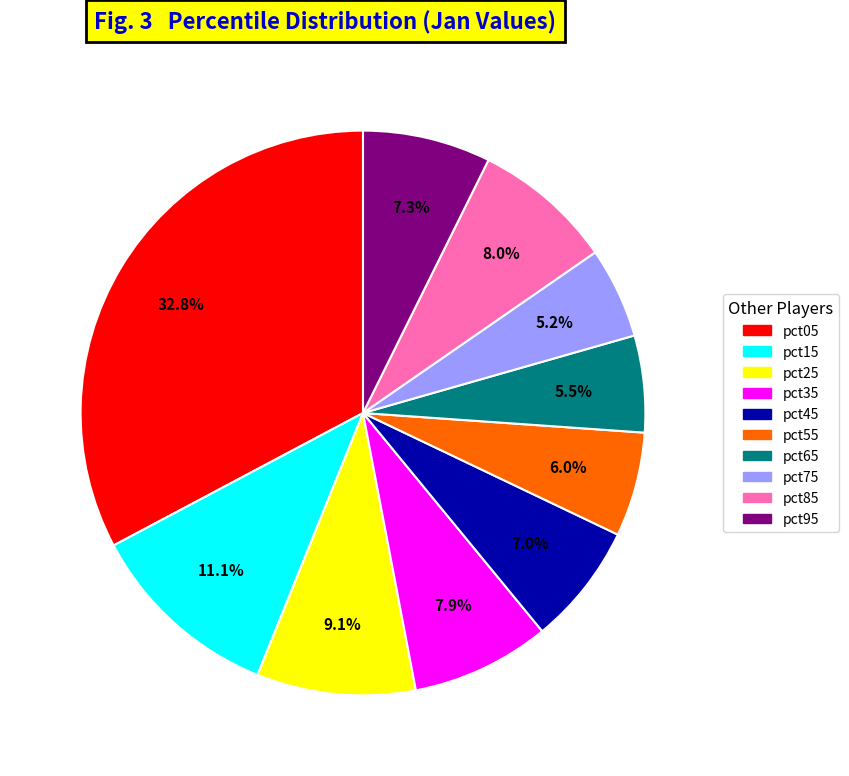

How many slices are in this pie chart?

10